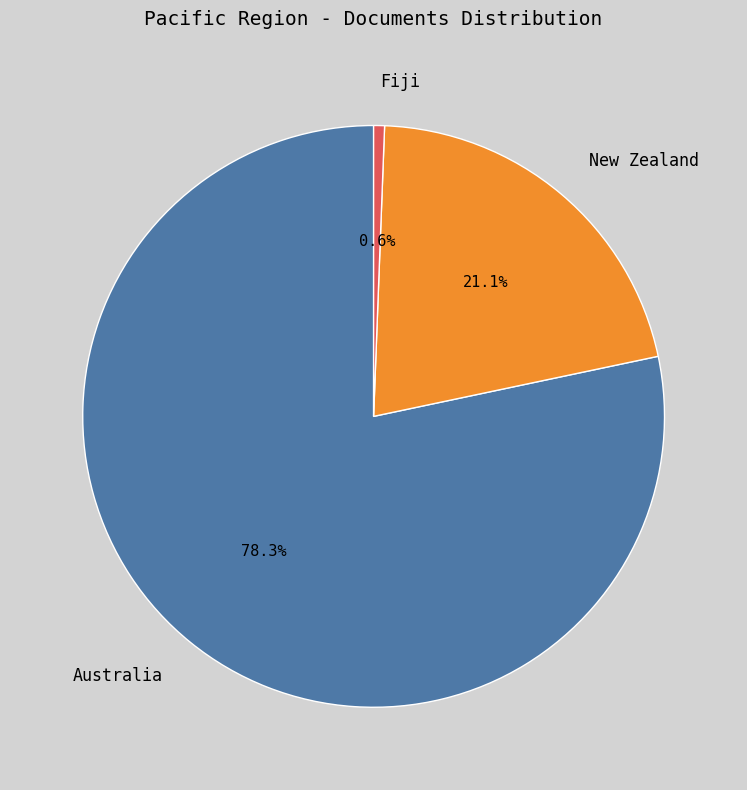

Which category has the biggest portion of the pie?

Australia